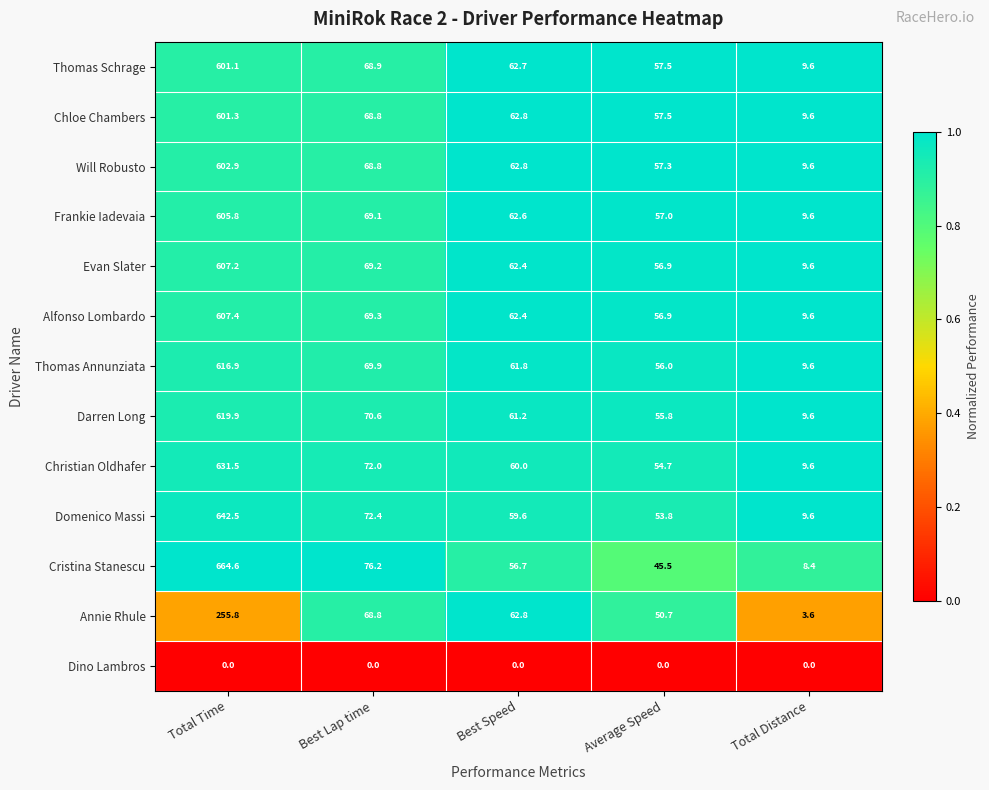

How many distinct data groups are displayed?

13